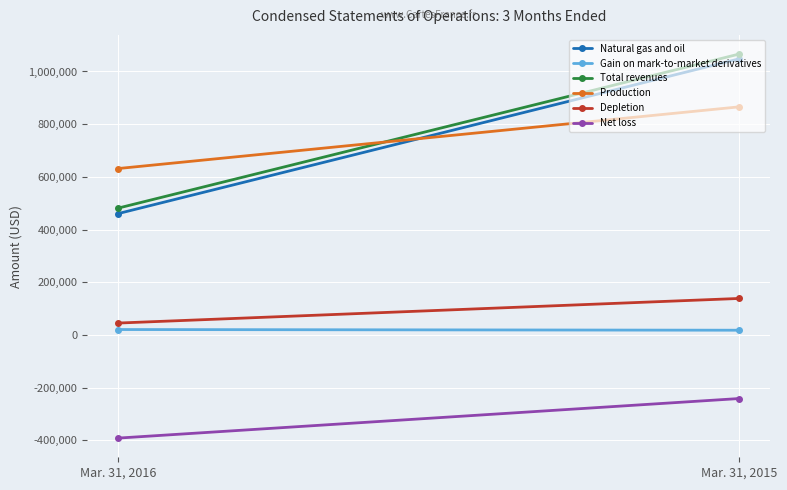

List the series in order of their peak value, lowest first.

Net loss, Gain on mark-to-market derivatives, Depletion, Production, Natural gas and oil, Total revenues